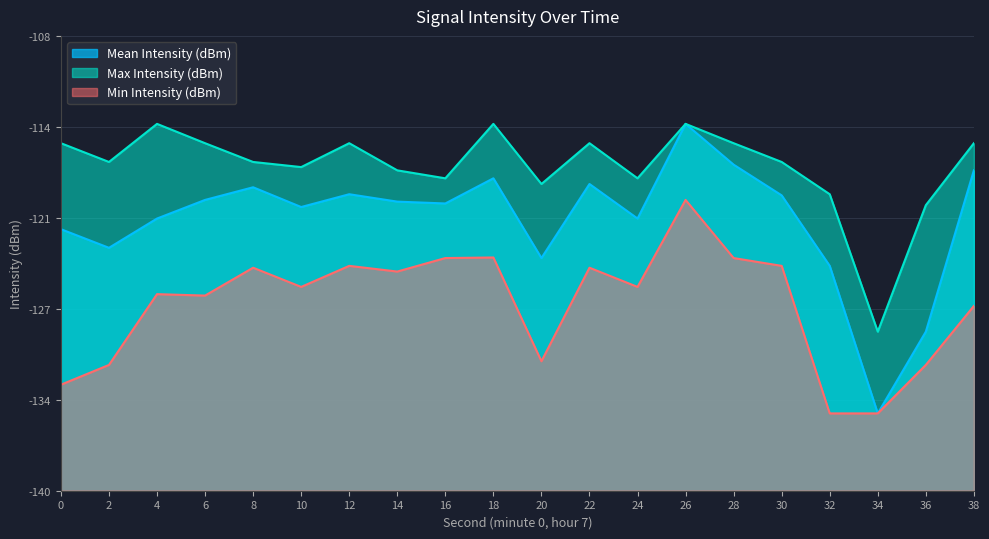

The value of Min Intensity (dBm) at 12 is -190.1. True or false?

False